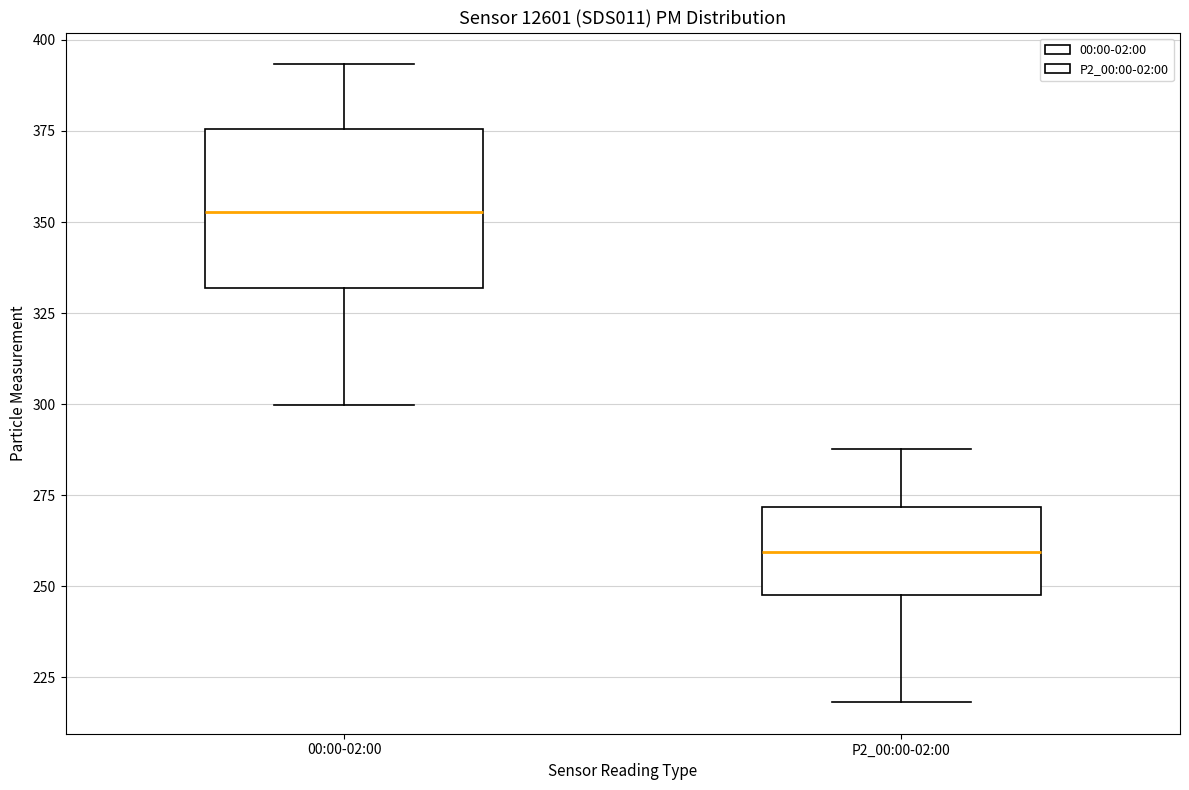

Where is the upper edge of the box for P2_00:00-02:00 on the y-axis? The values are not printed on the chart, so give them approximately, as read against the axis.

270